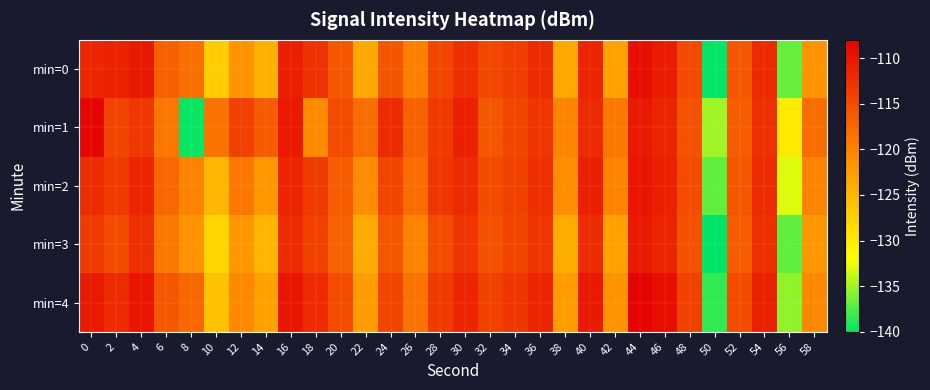

At 14, list the series in order from largest to smallest.

min=1, min=2, min=4, min=0, min=3